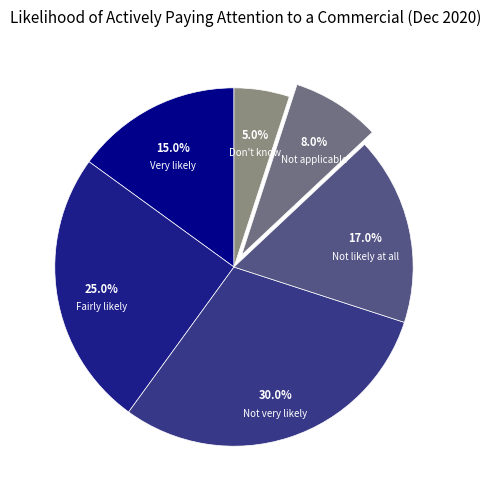

To the nearest percent, what is the combined percentage of Not likely at all and Not very likely?

47%